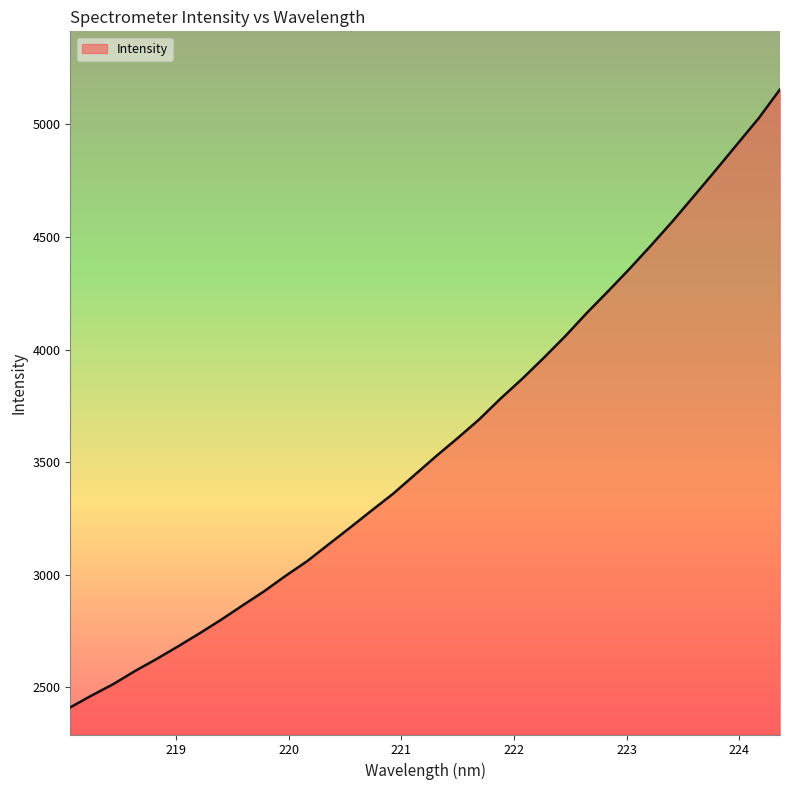

Does the chart have visible grid lines?

No